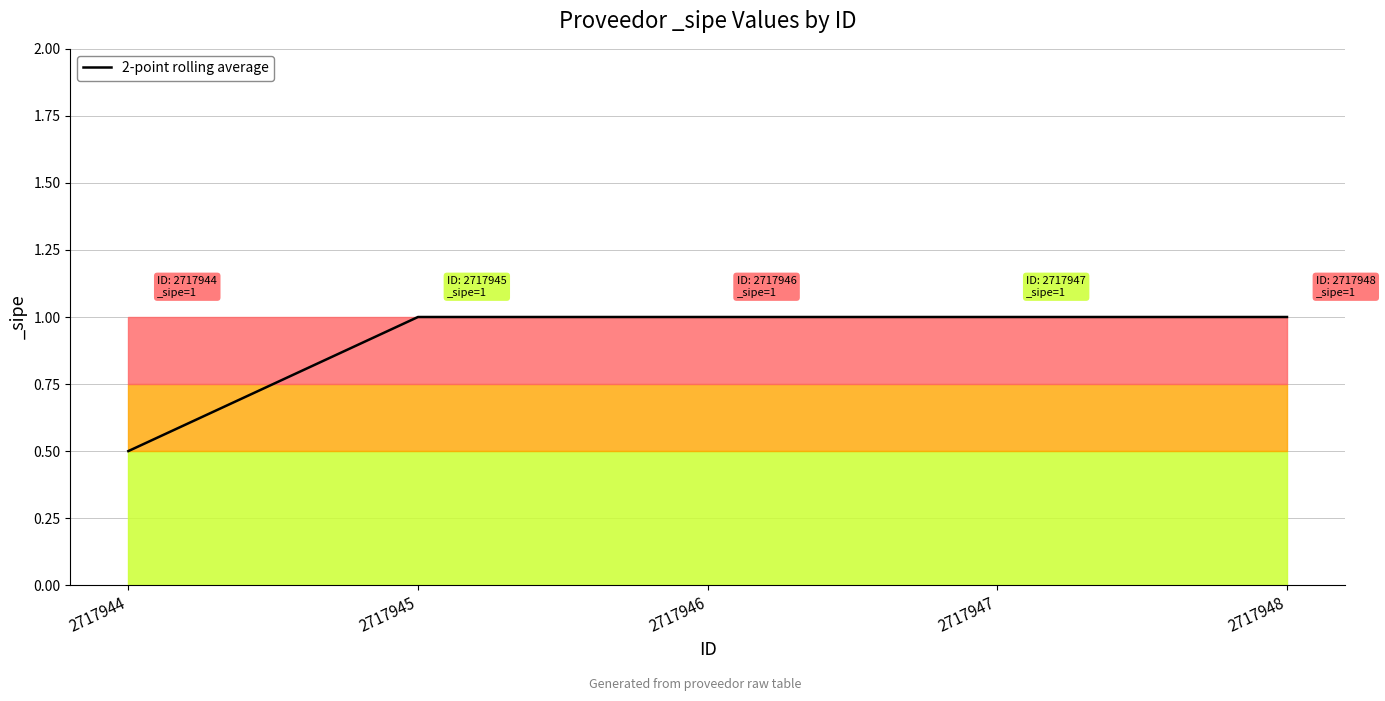

Reading right to left, list all the values displayed in this chart.

2717948=1.0	2717947=1.0	2717946=1.0	2717945=1.0	2717944=0.5